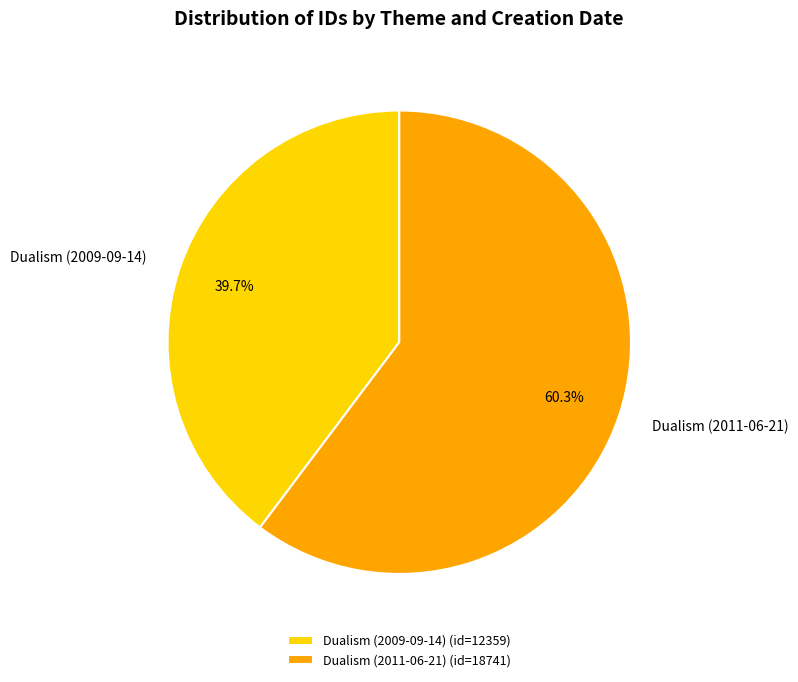

Rank the categories by value from lowest to highest.

Dualism (2009-09-14), Dualism (2011-06-21)